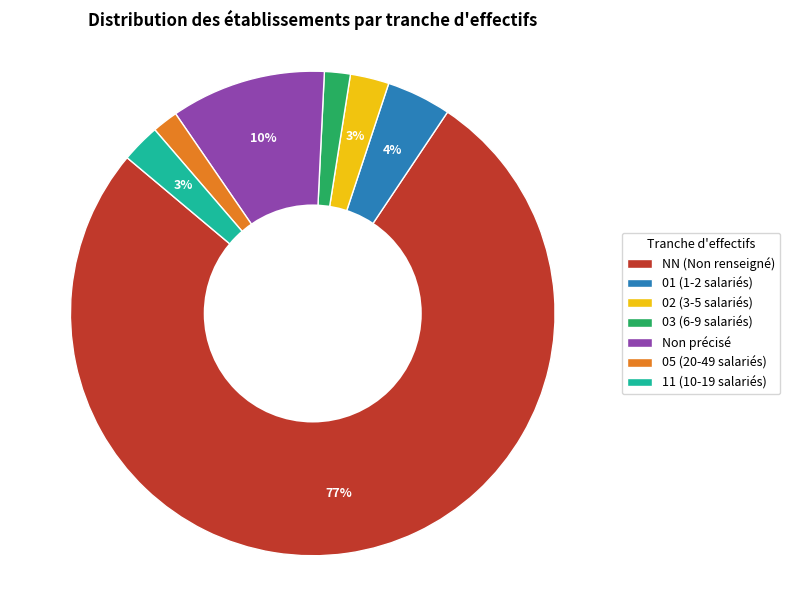

Combined, do 01 (1-2 salariés) and NN (Non renseigné) account for over 50%?

Yes